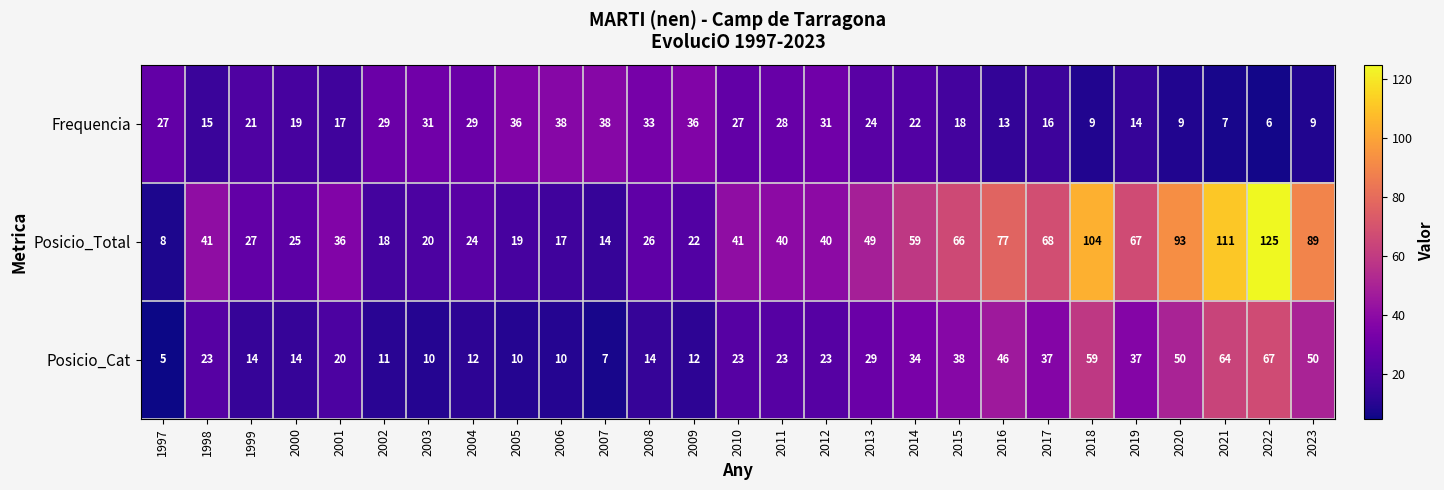

What is the smallest value displayed?

5